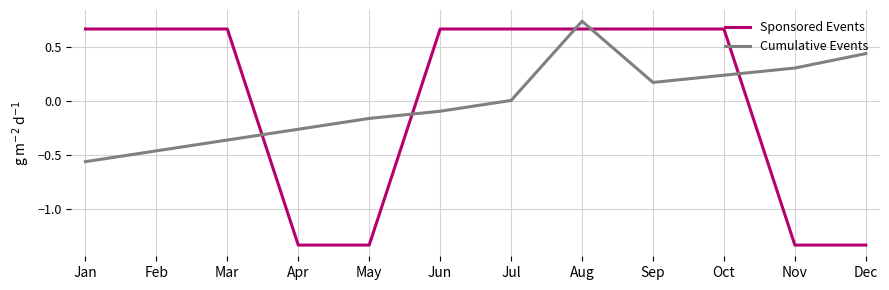

Rank the categories by Cumulative Events value from highest to lowest.

Aug, Dec, Nov, Oct, Sep, Jul, Jun, May, Apr, Mar, Feb, Jan